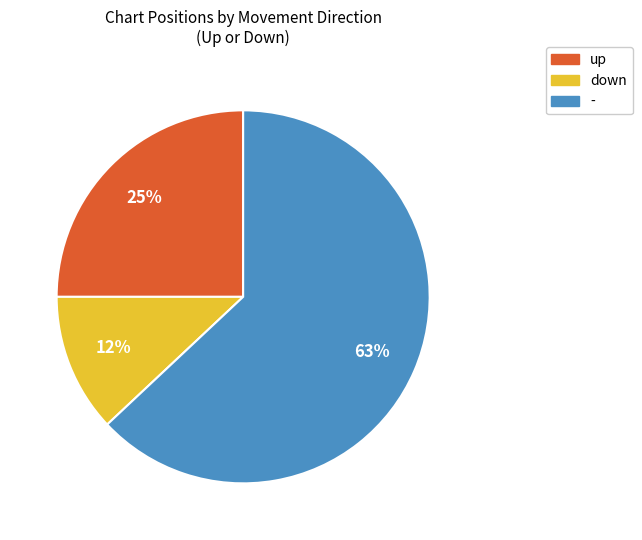

Rank the categories by value from lowest to highest.

down, up, -